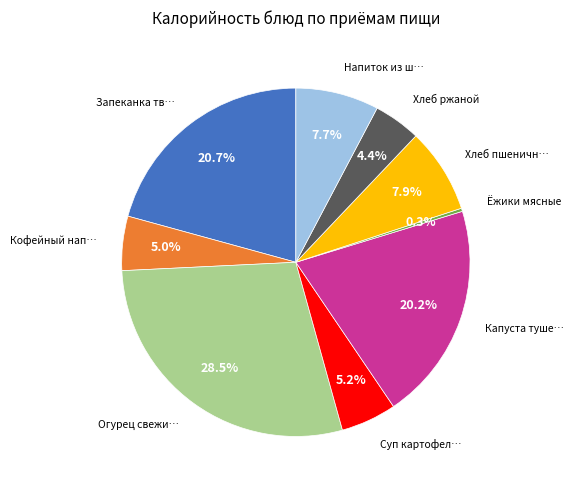

Is there a majority slice in this chart?

No